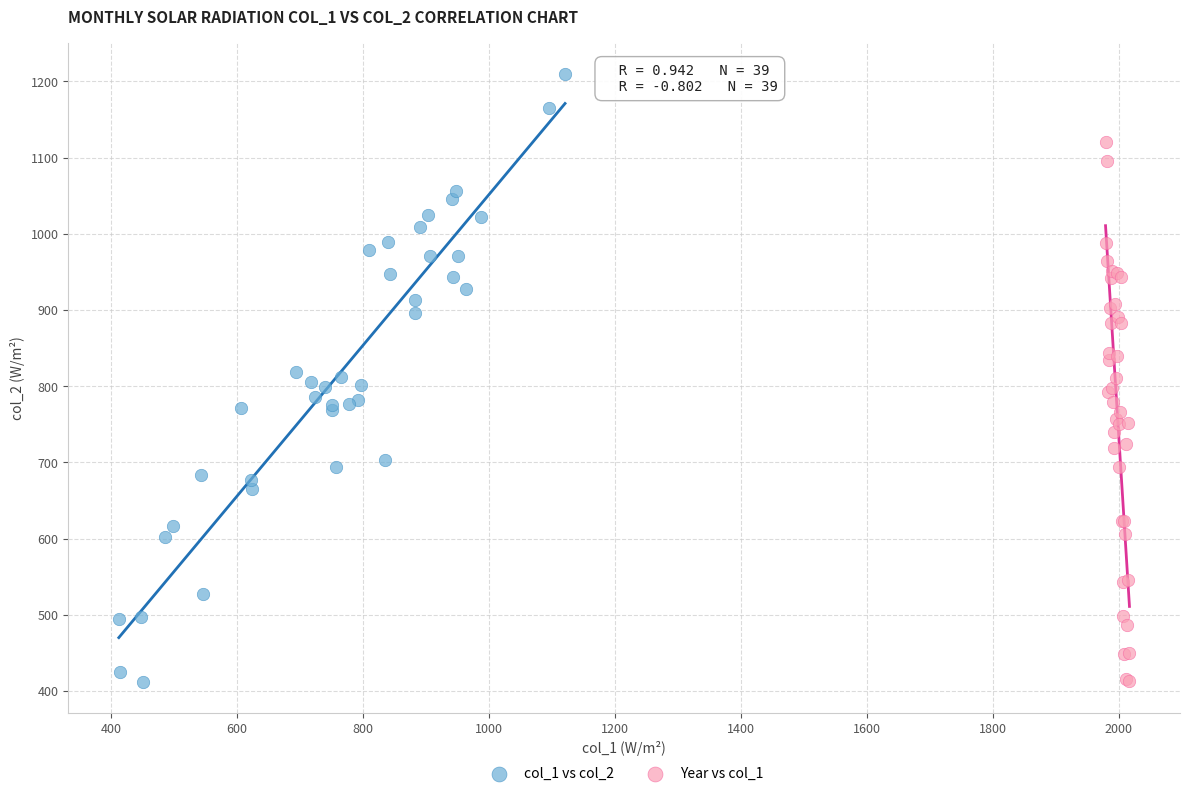

Which series has the widest spread of Y values?

col_1 vs col_2